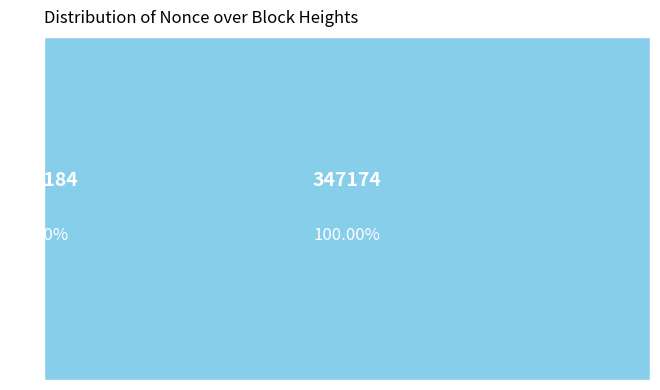

What portion of the pie excludes 347184?

100.0%